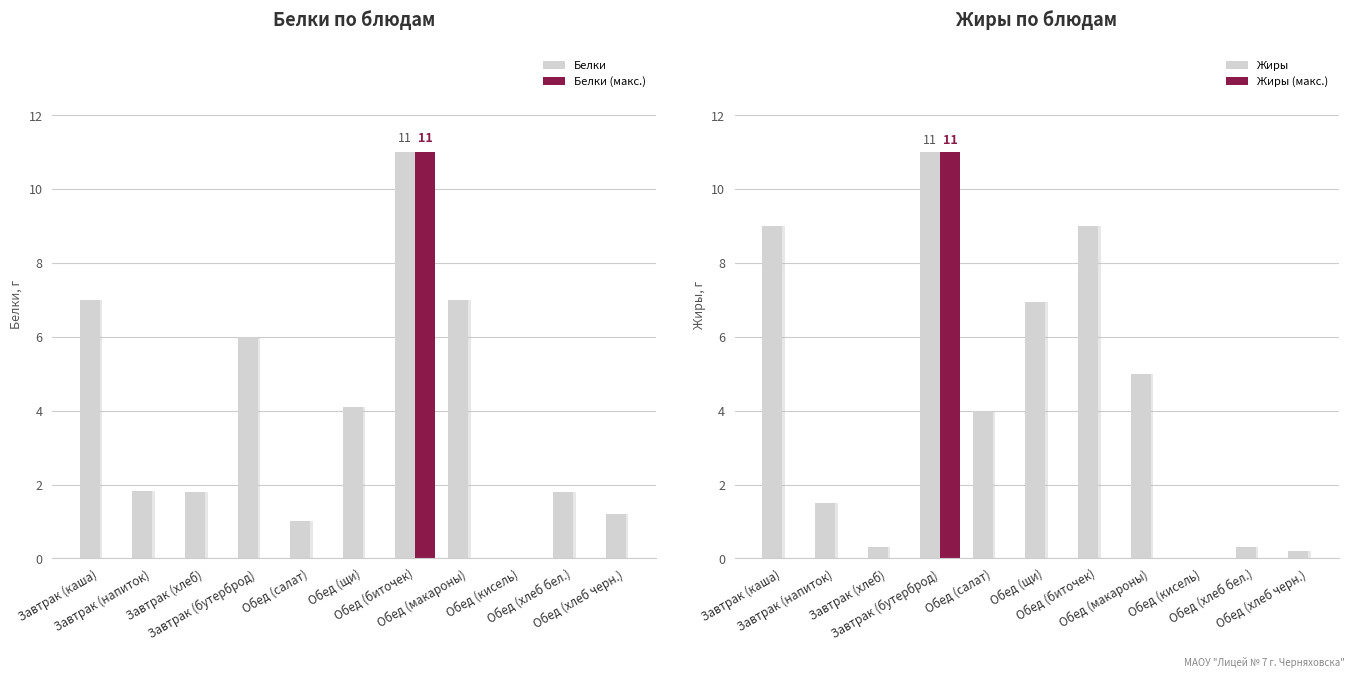

What is the difference between the maximum and minimum values in the Жиры series?

11.0